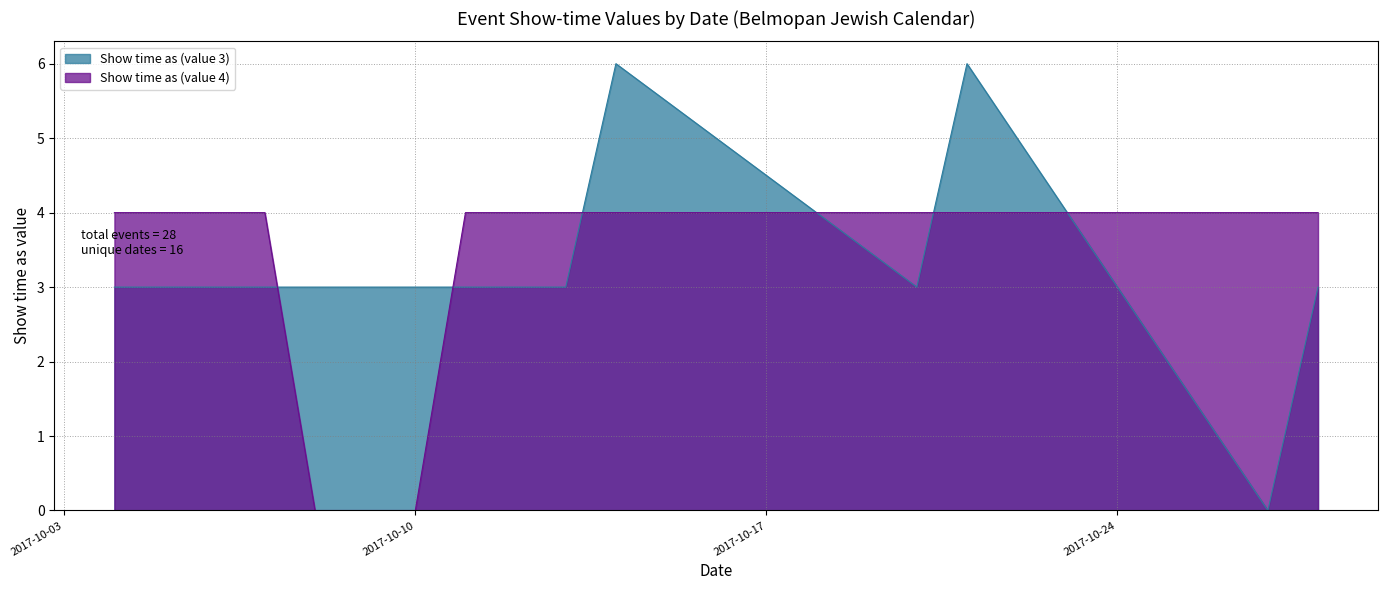

The Show time as (value 4) series shows 2 at 10/20/2017. True or false?

False